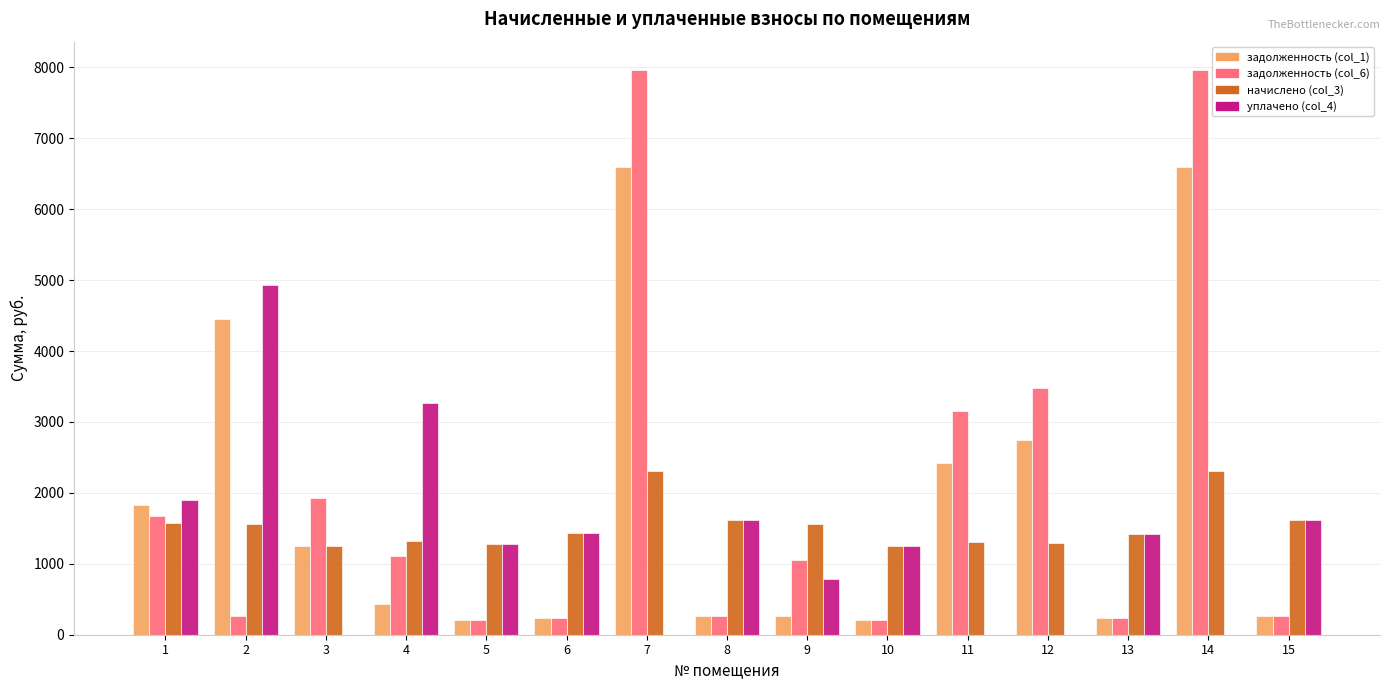

What is the maximum value for задолженность (col_1)?

6589.8